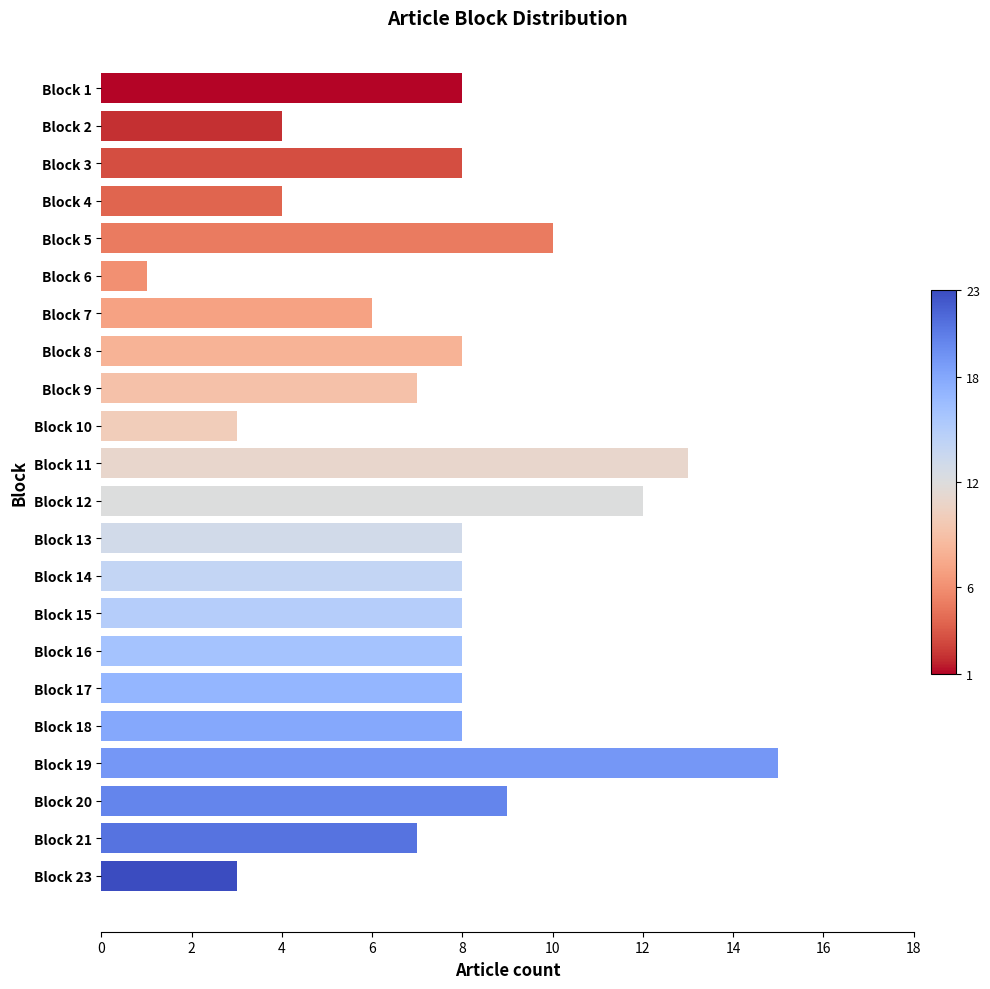

True or false: the data shows 12 at Block 12.

True